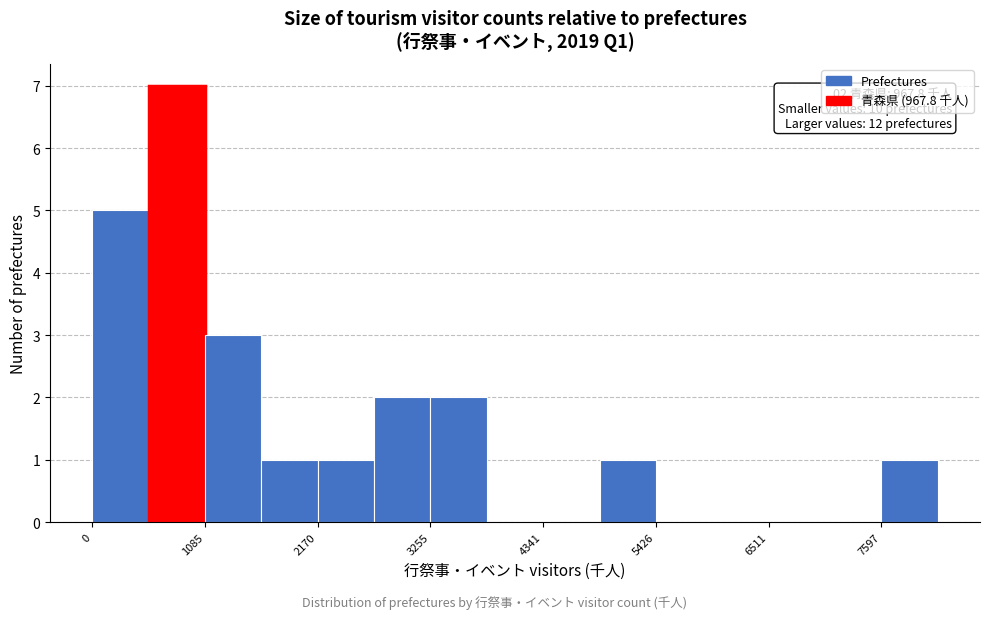

Around what value on the x-axis is the tallest bar? Give the approximate position of its centre, as read against the axis.

800